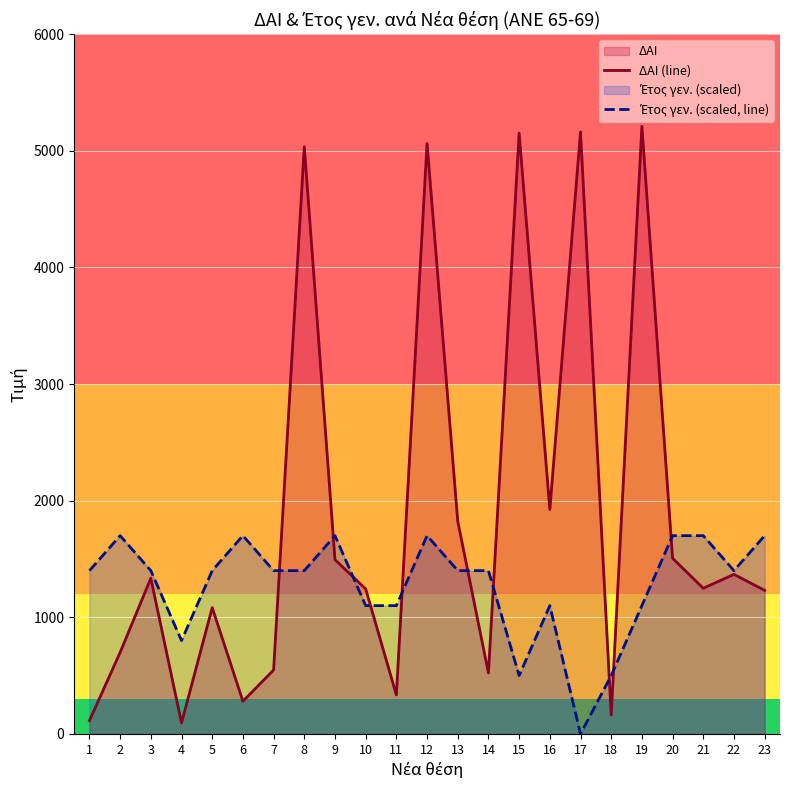

Rank the series by their maximum value, from highest to lowest.

ΔΑΙ (line), Έτος γεν. (scaled, line)